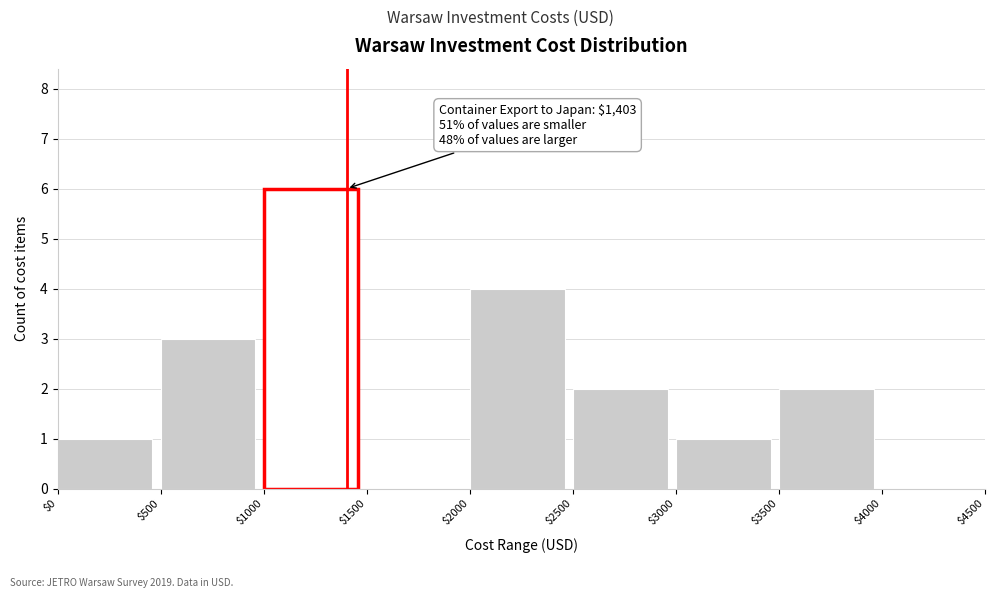

Which range on the x-axis has the tallest bar?

$1000 to $1500